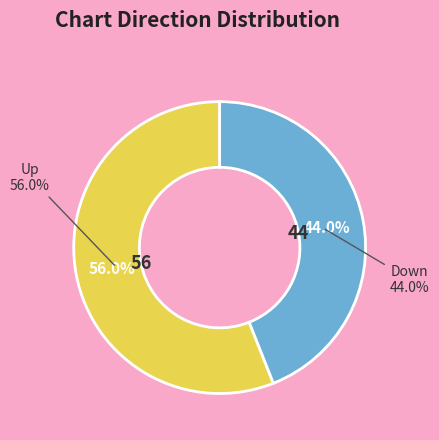

Between Down and Up, which is larger?

Up